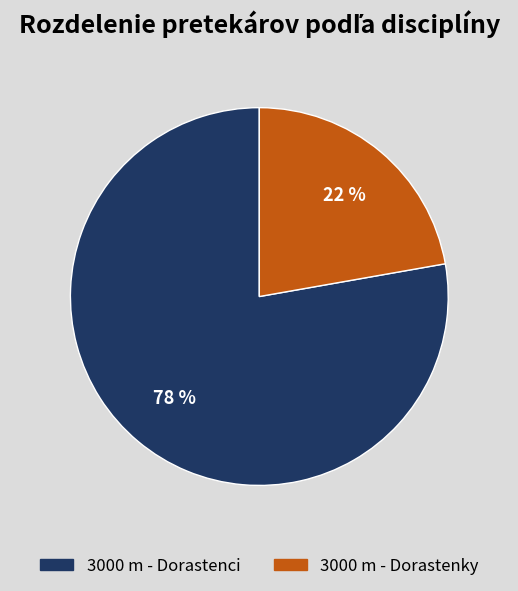

To the nearest percent, what portion does 3000 m - Dorastenky represent?

22%